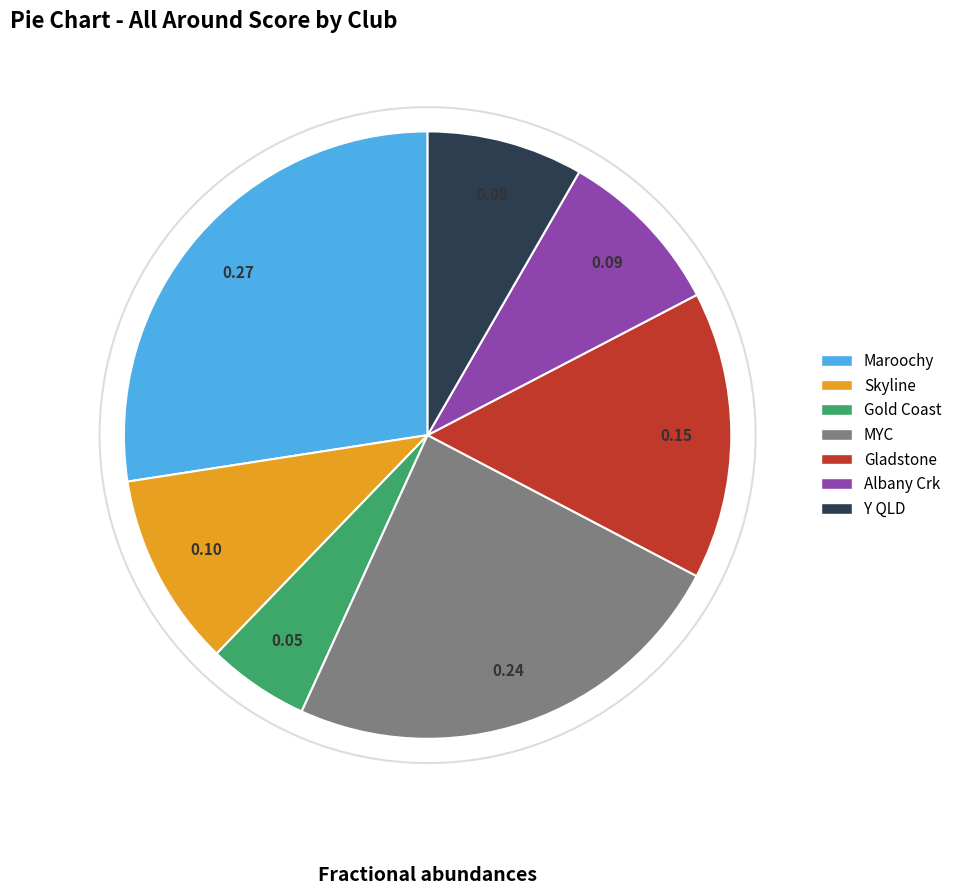

Rank the categories by value from highest to lowest.

Maroochy, MYC, Gladstone, Skyline, Albany Crk, Y QLD, Gold Coast